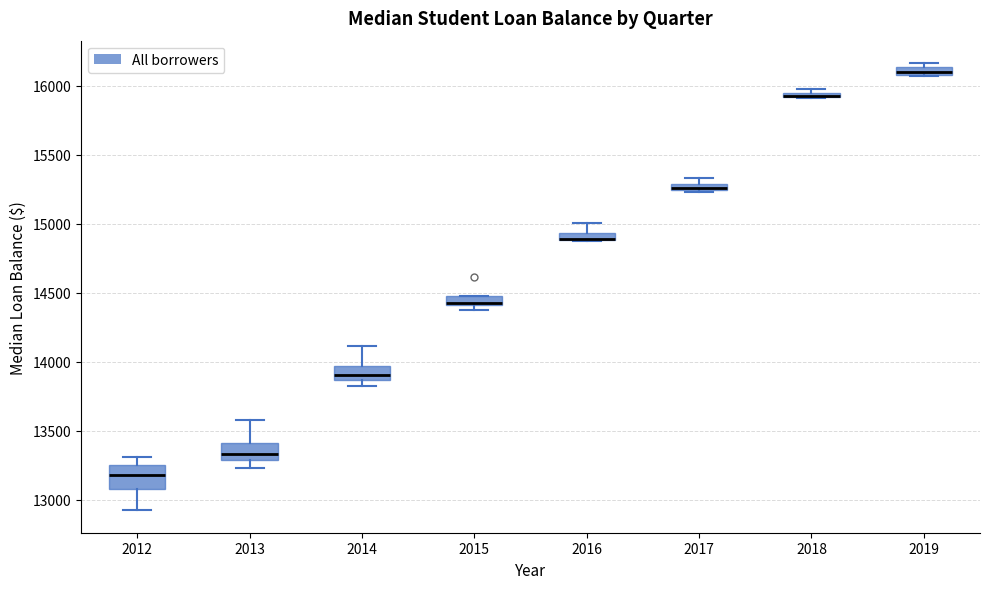

Where is the upper edge of the box at x = 2019 on the y-axis? The values are not printed on the chart, so give them approximately, as read against the axis.

16150